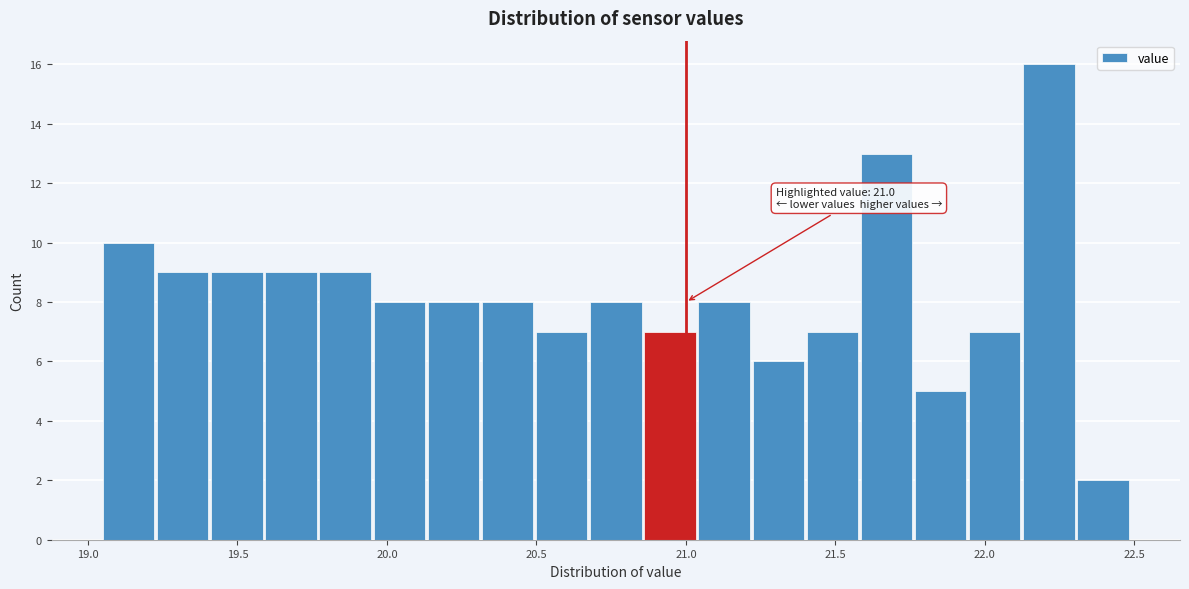

Read against the x-axis, roughly where is the centre of the tallest bar?

22.20